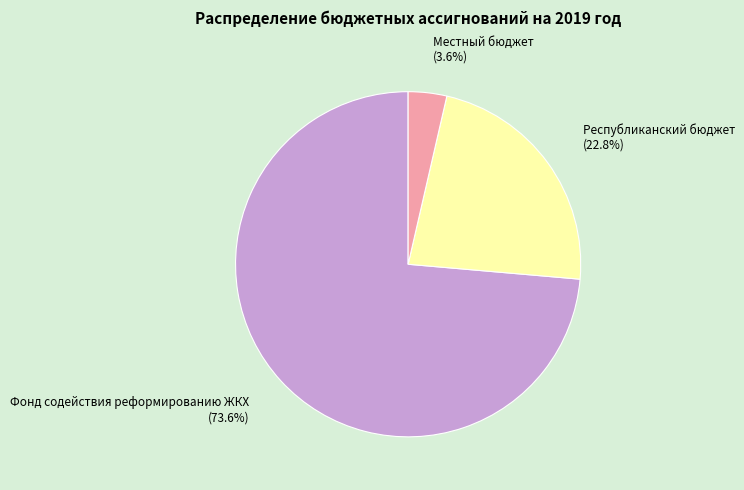

Which slice is the smallest?

Местный бюджет